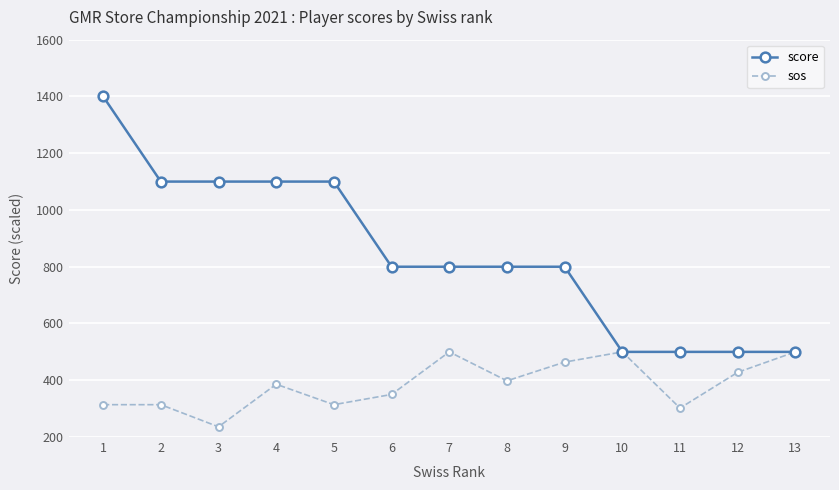

The value of sos at 1 is 314.0. True or false?

True